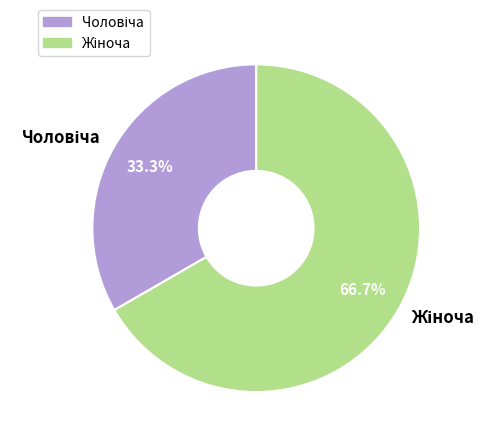

Does any single category account for the majority?

Yes